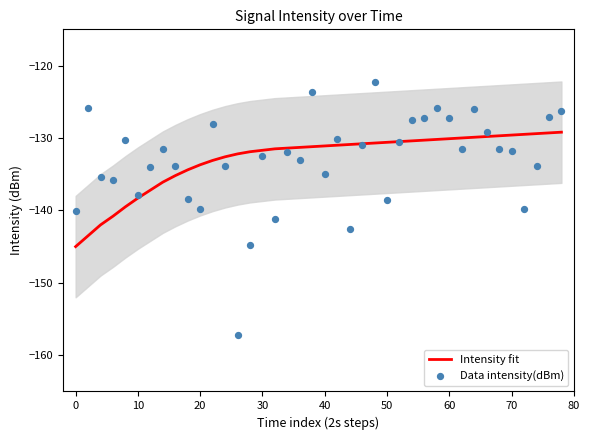

At how many categories does at least one series exceed -137?

38